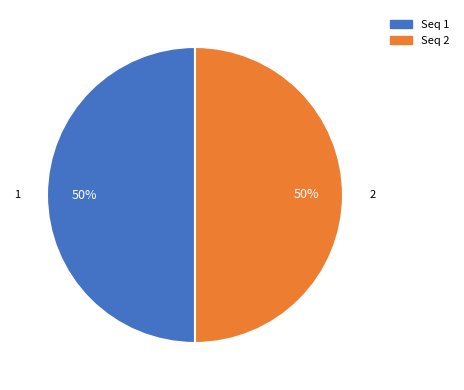

To the nearest percent, what is the combined percentage of 2 and 1?

100%